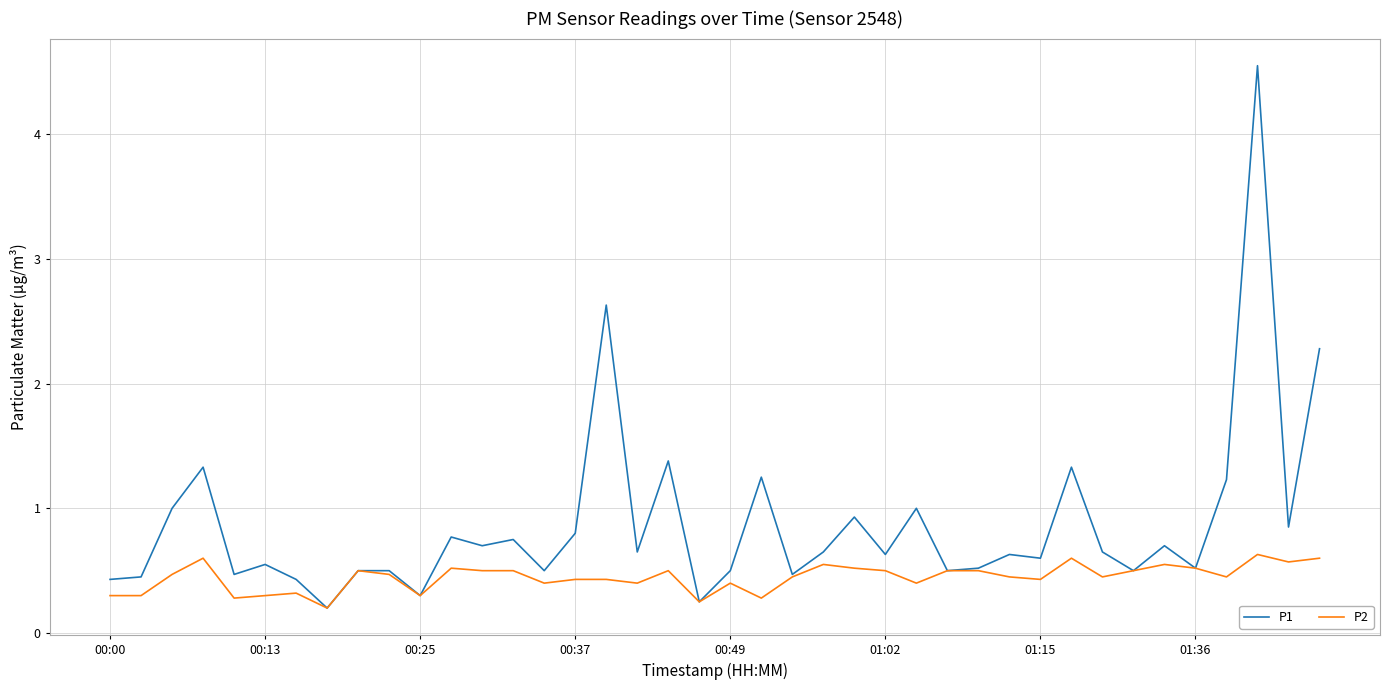

Rank the series by their maximum value, from lowest to highest.

P2, P1